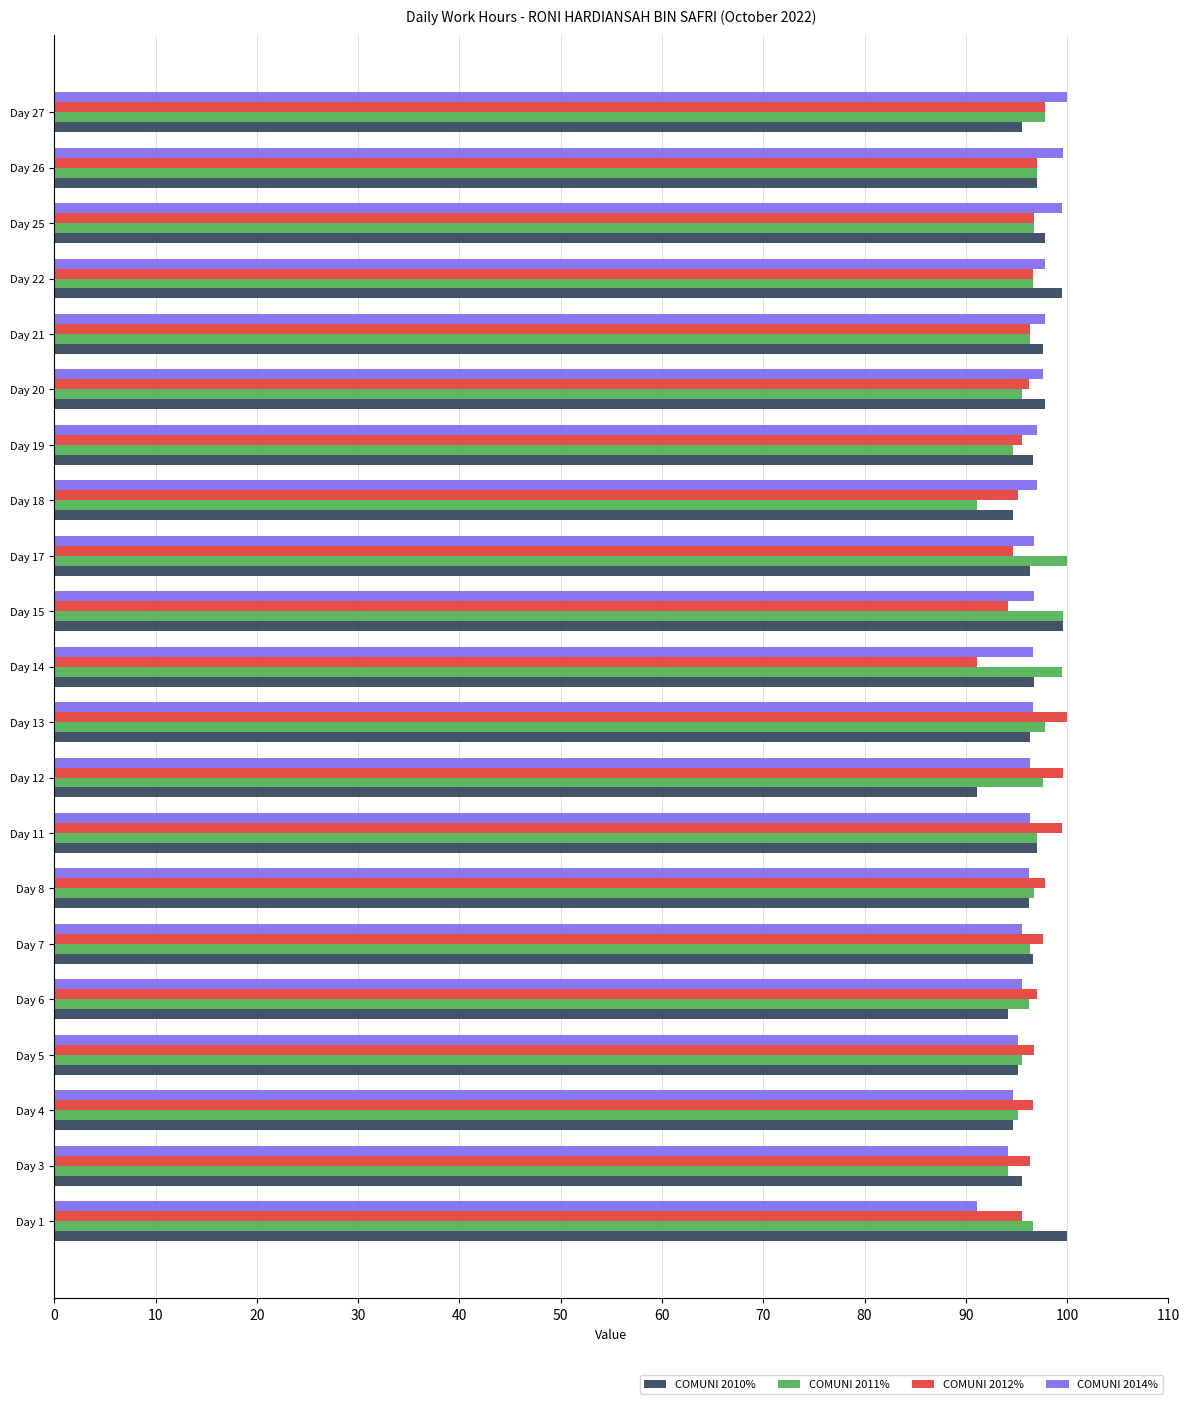

What is the total value across all series at Day 19?

383.8